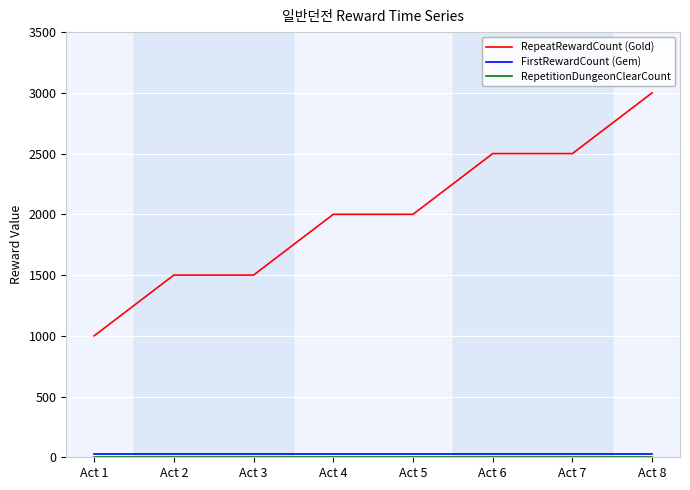

The value of RepeatRewardCount (Gold) at Act 4 is 500. True or false?

False